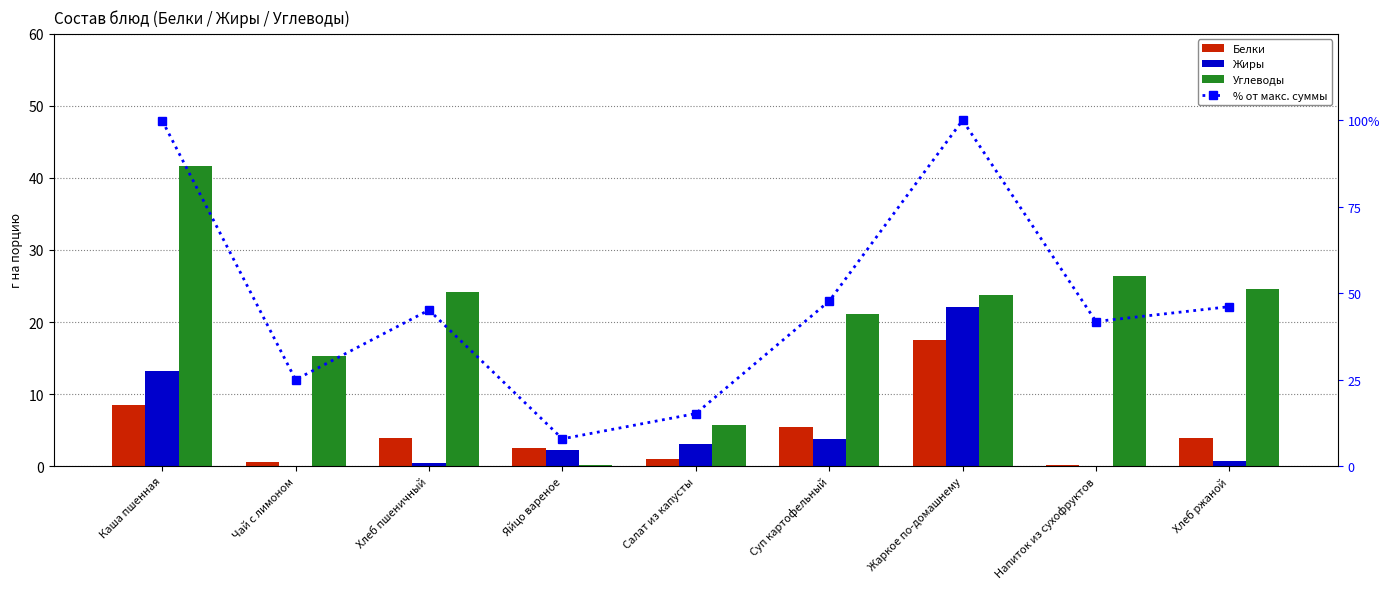

What value does the % от макс. суммы series have at Хлеб ржаной?

46.1